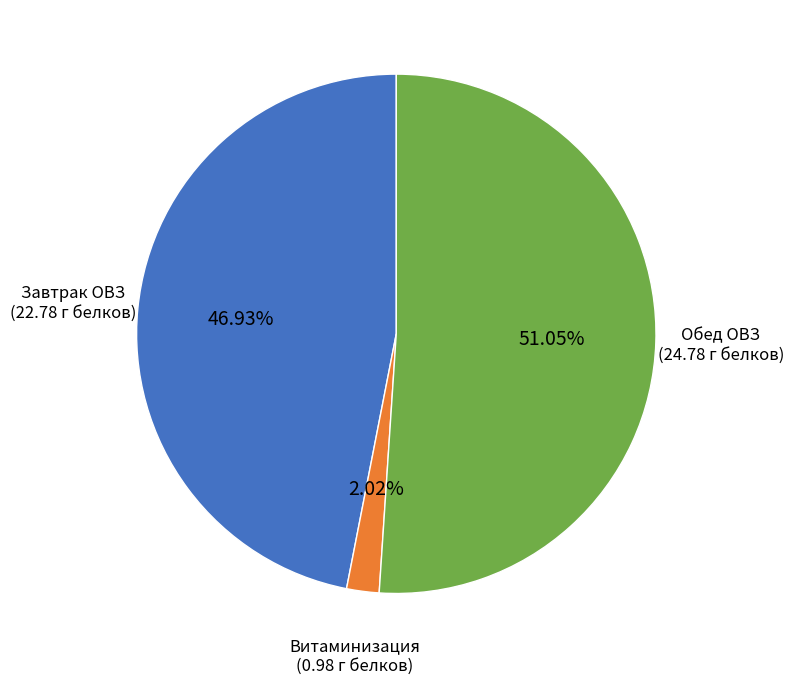

Rank the categories by value from highest to lowest.

Обед ОВЗ, Завтрак ОВЗ, Витаминизация